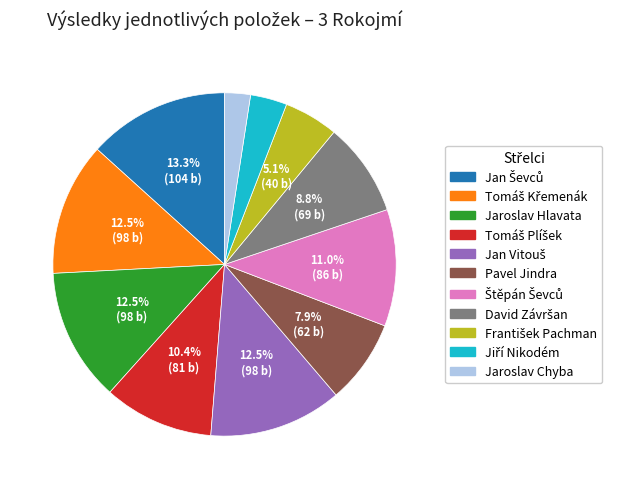

Is there a majority slice in this chart?

No